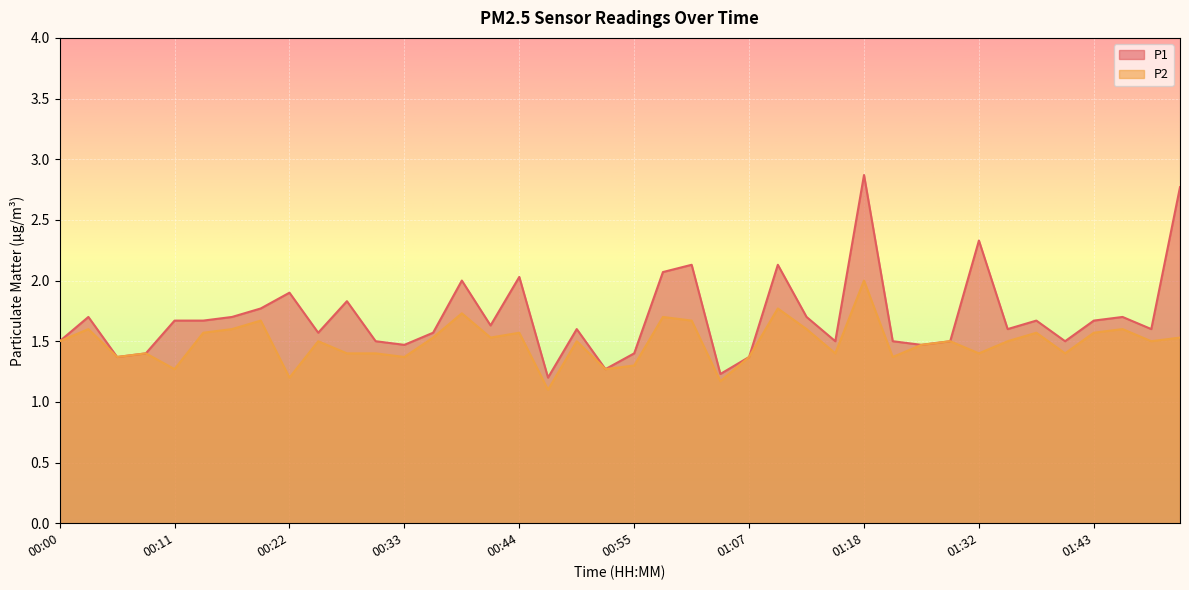

Reading right to left, extract all data points from this chart.

P1: 01:51=2.8	01:49=1.6	01:46=1.7	01:43=1.7	01:40=1.5	01:37=1.7	01:35=1.6	01:32=2.3	01:29=1.5	01:26=1.5	01:23=1.5	01:18=2.9	01:15=1.5	01:12=1.7	01:09=2.1	01:07=1.4	01:04=1.2	01:01=2.1	00:58=2.1	00:55=1.4	00:53=1.3	00:50=1.6	00:47=1.2	00:44=2.0	00:42=1.6	00:39=2.0	00:36=1.6	00:33=1.5	00:31=1.5	00:28=1.8	00:25=1.6	00:22=1.9	00:19=1.8	00:17=1.7	00:14=1.7	00:11=1.7	00:08=1.4	00:06=1.4	00:03=1.7	00:00=1.5
P2: 01:51=1.5	01:49=1.5	01:46=1.6	01:43=1.6	01:40=1.4	01:37=1.6	01:35=1.5	01:32=1.4	01:29=1.5	01:26=1.5	01:23=1.4	01:18=2.0	01:15=1.4	01:12=1.6	01:09=1.8	01:07=1.4	01:04=1.2	01:01=1.7	00:58=1.7	00:55=1.3	00:53=1.3	00:50=1.5	00:47=1.1	00:44=1.6	00:42=1.5	00:39=1.7	00:36=1.5	00:33=1.4	00:31=1.4	00:28=1.4	00:25=1.5	00:22=1.2	00:19=1.7	00:17=1.6	00:14=1.6	00:11=1.3	00:08=1.4	00:06=1.4	00:03=1.6	00:00=1.5